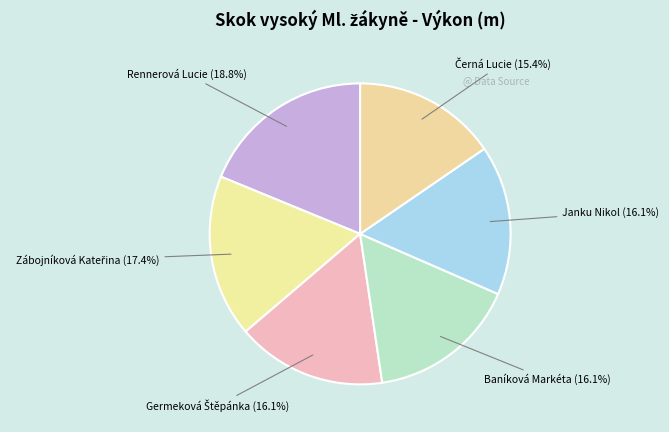

What portion of the pie excludes Rennerová Lucie (18.8%)?

81.2%